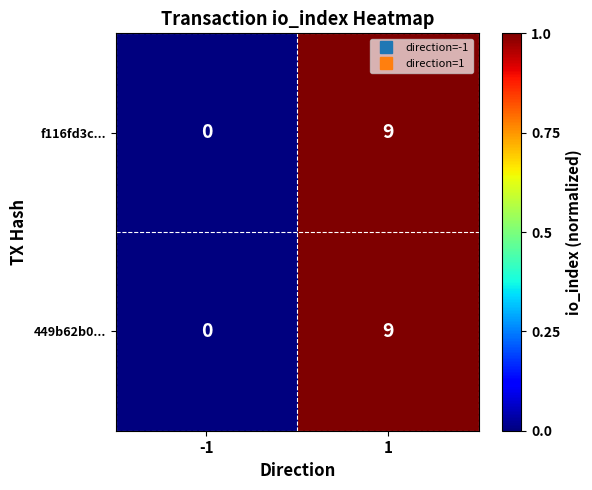

What is the sum of all f116fd3c... values?

9